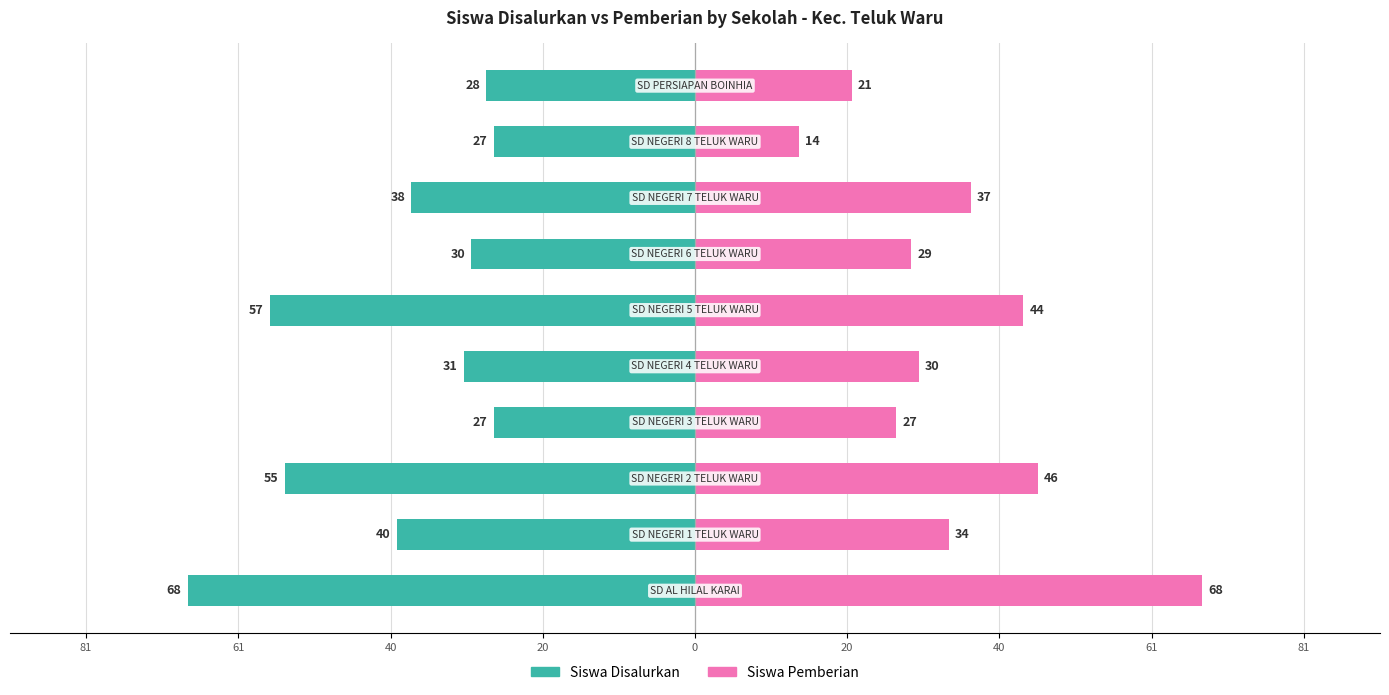

True or false: Siswa Pemberian has a value of 34 at 40.

True